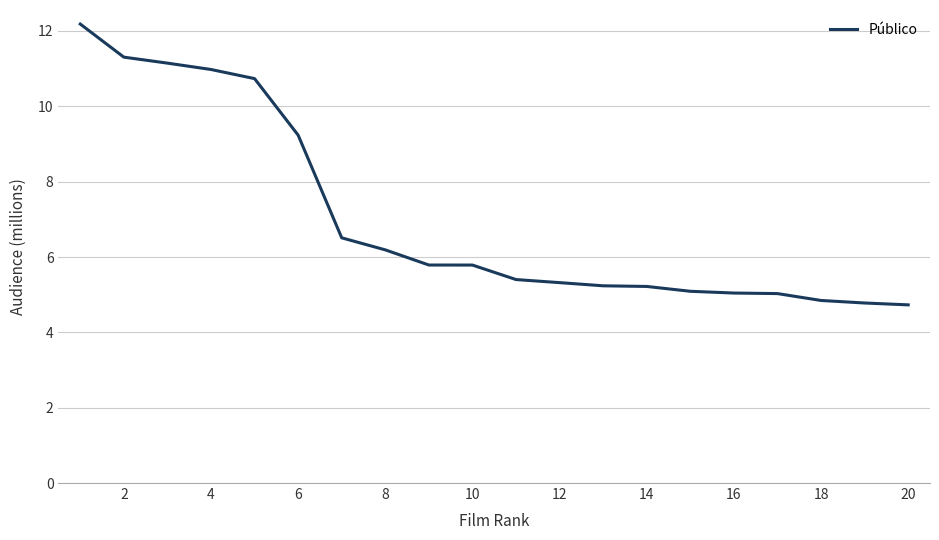

What is the maximum value shown in the chart?

12.2